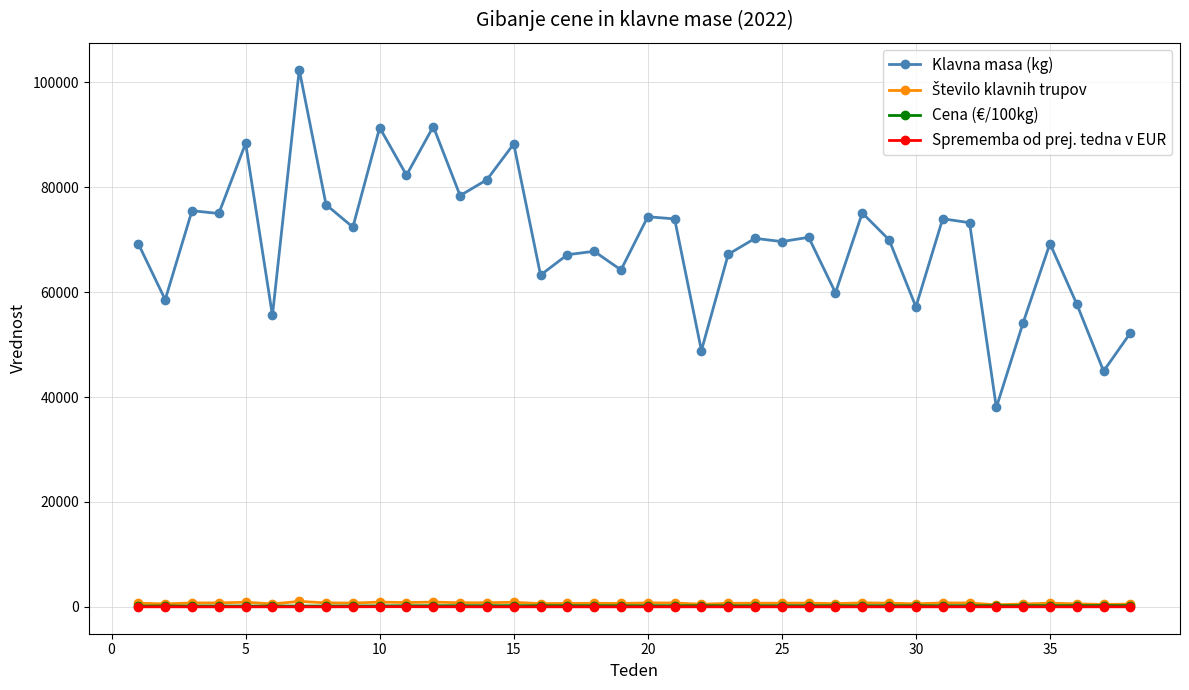

True or false: Klavna masa (kg) has more than 2 interior local peaks.

True